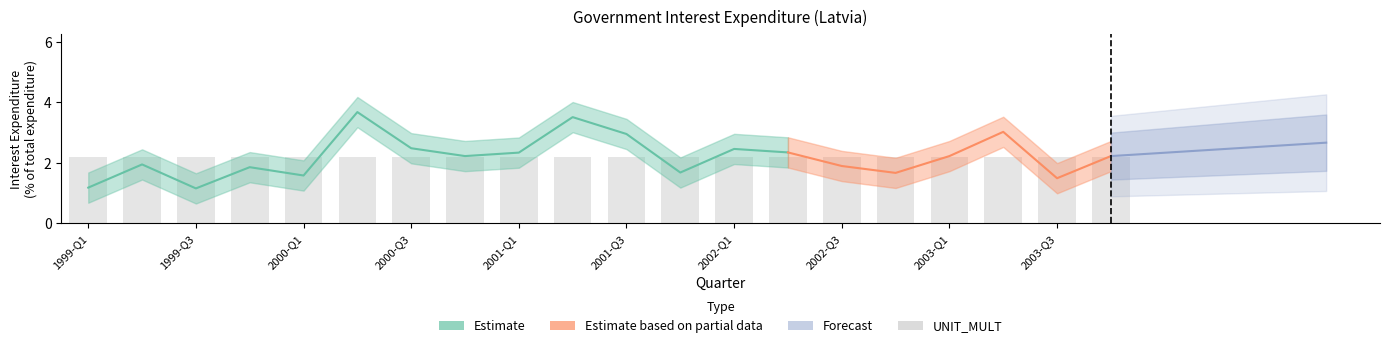

List the series in order of their overall mean, lowest first.

UNIT_MULT, OBS_VALUE_lower, OBS_VALUE, OBS_VALUE_upper